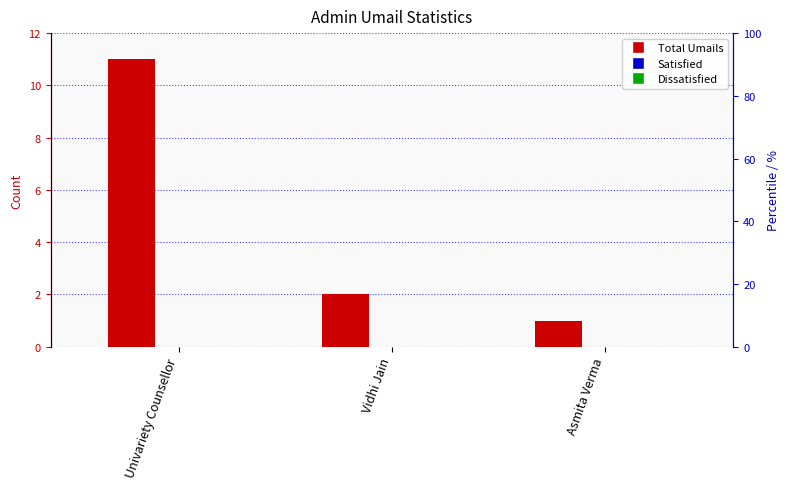

What is the label of the 1st bar from the right?

Asmita Verma